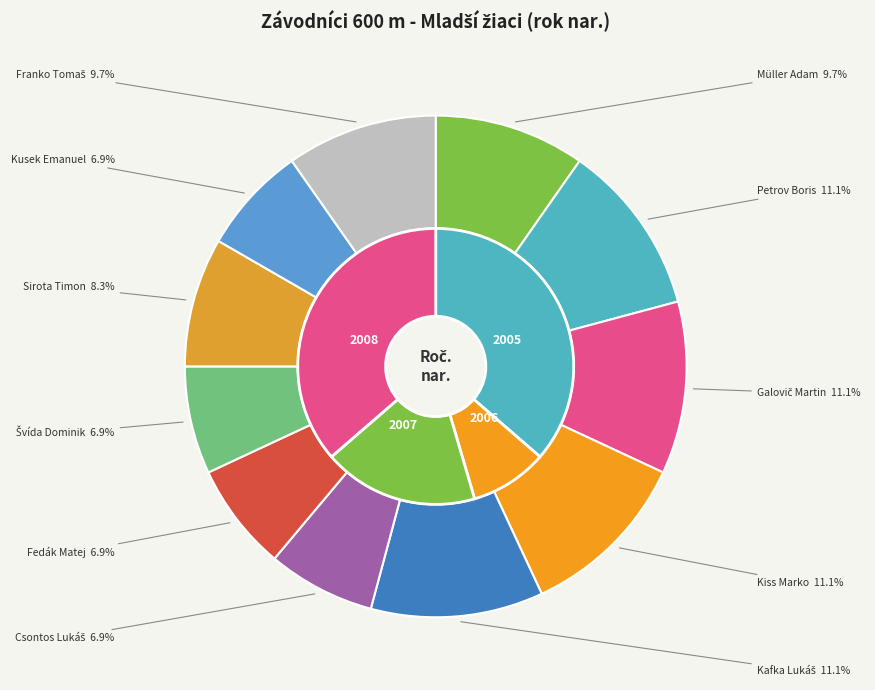

What is the largest slice in the pie chart?

Petrov Boris